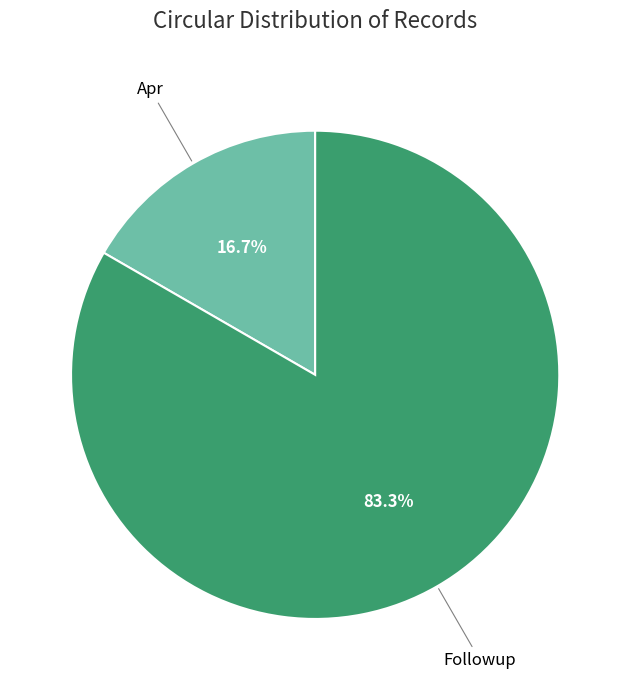

Is there any slice that represents more than half of the pie?

Yes